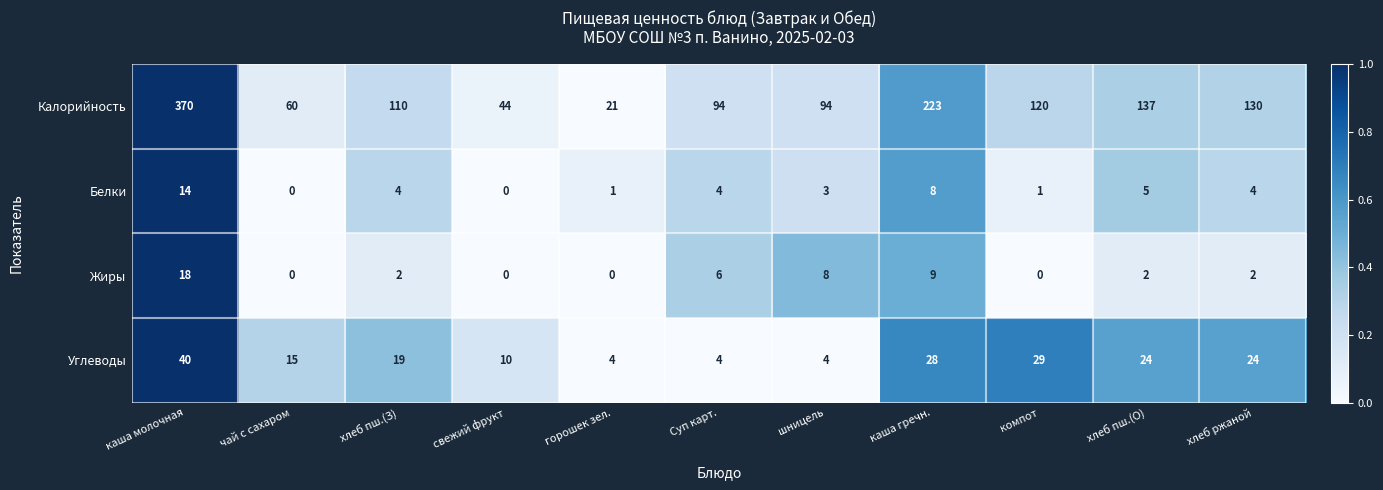

Which series changed the most between каша гречн. and хлеб ржаной?

Калорийность